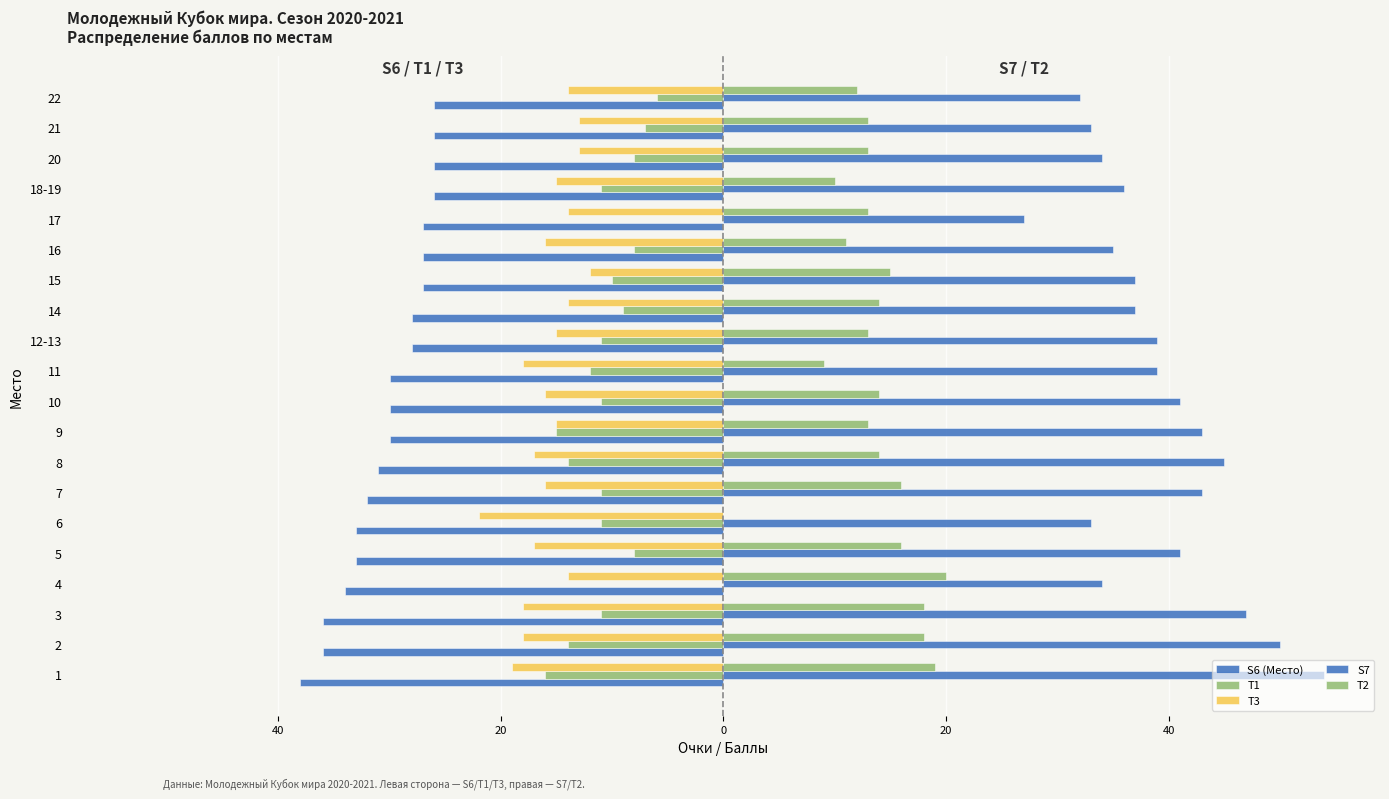

What is the value of the T3 bar at the 12th from the left?

-15